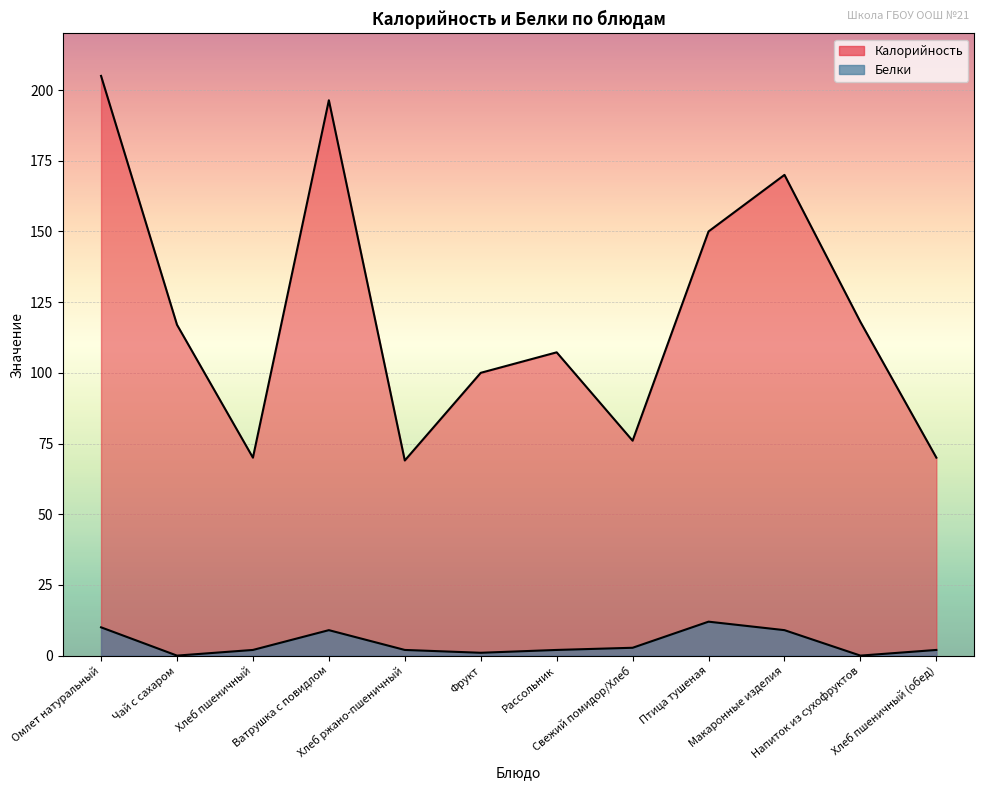

Where is Калорийность nearest to the value 137?

Птица тушеная